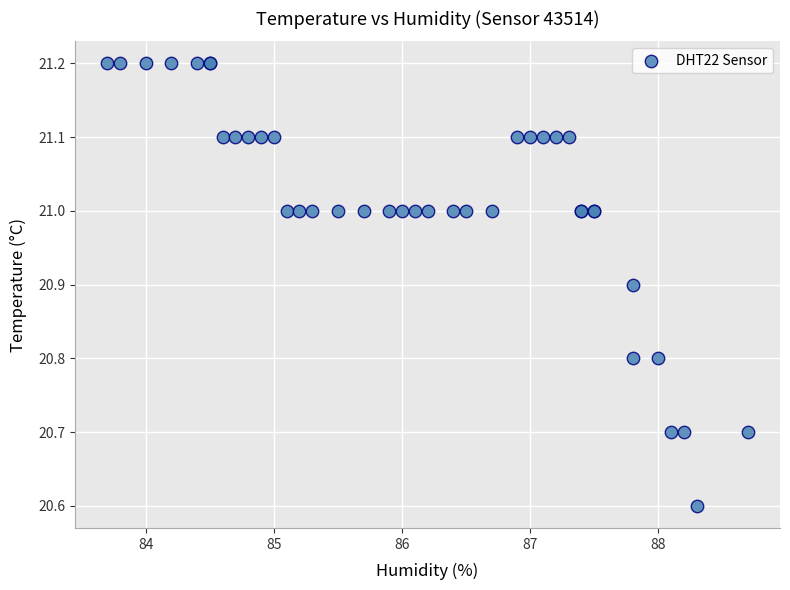

What Y value in the scatter plot is closest to 20?

20.6